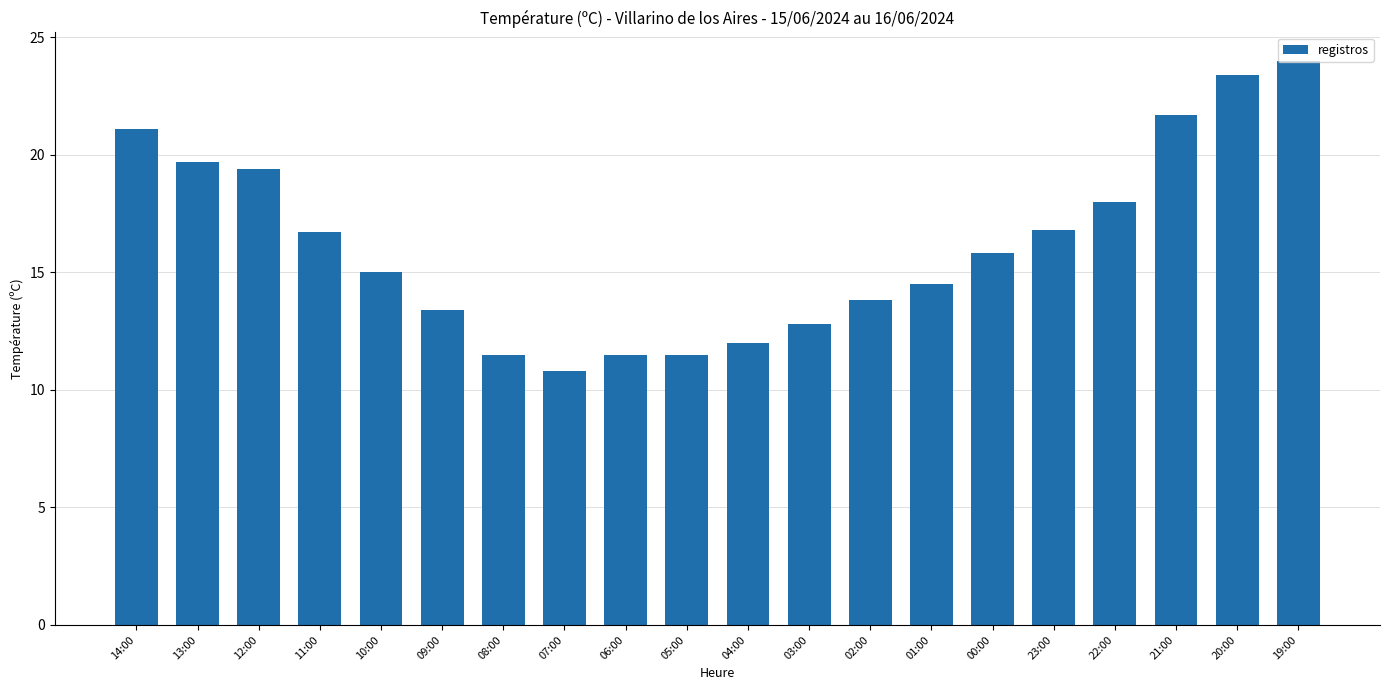

Are the bars horizontal?

No